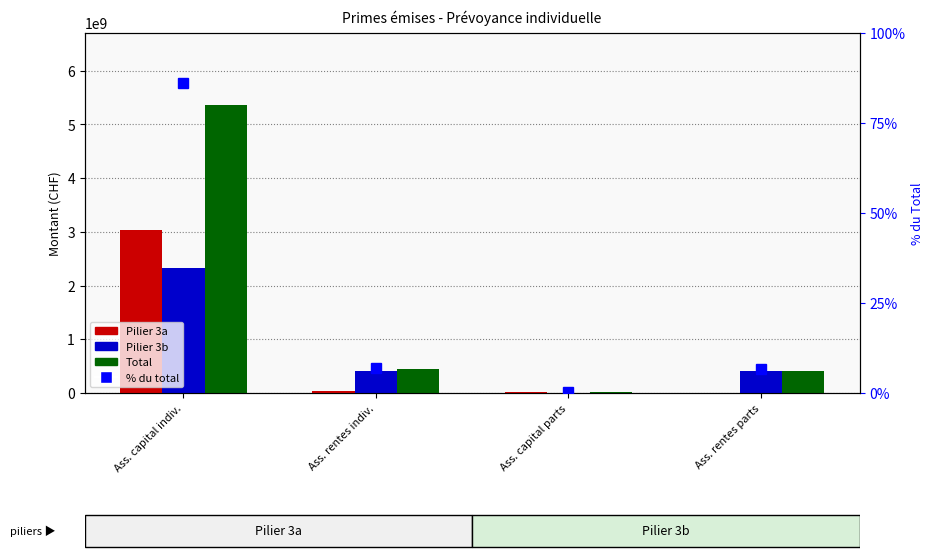

What position from the left is Ass. capital indiv.?

1